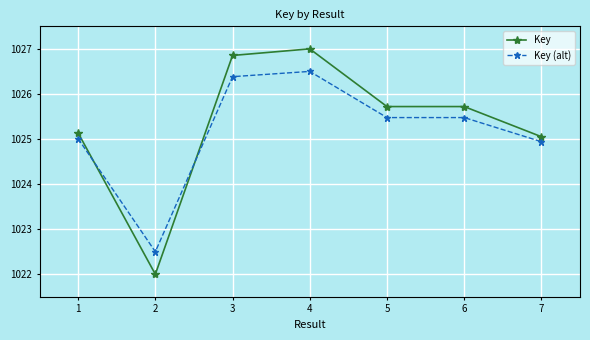

True or false: Key has a value of 538.4 at 2.

False